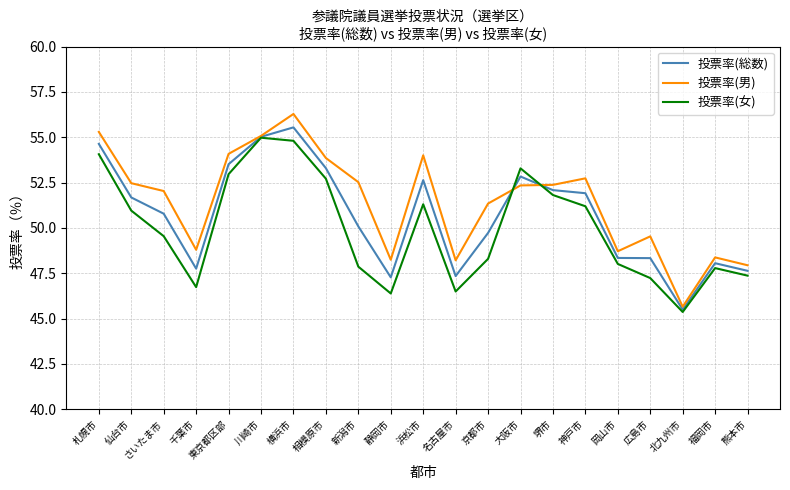

How many values in the 投票率(女) series are below 49?

10